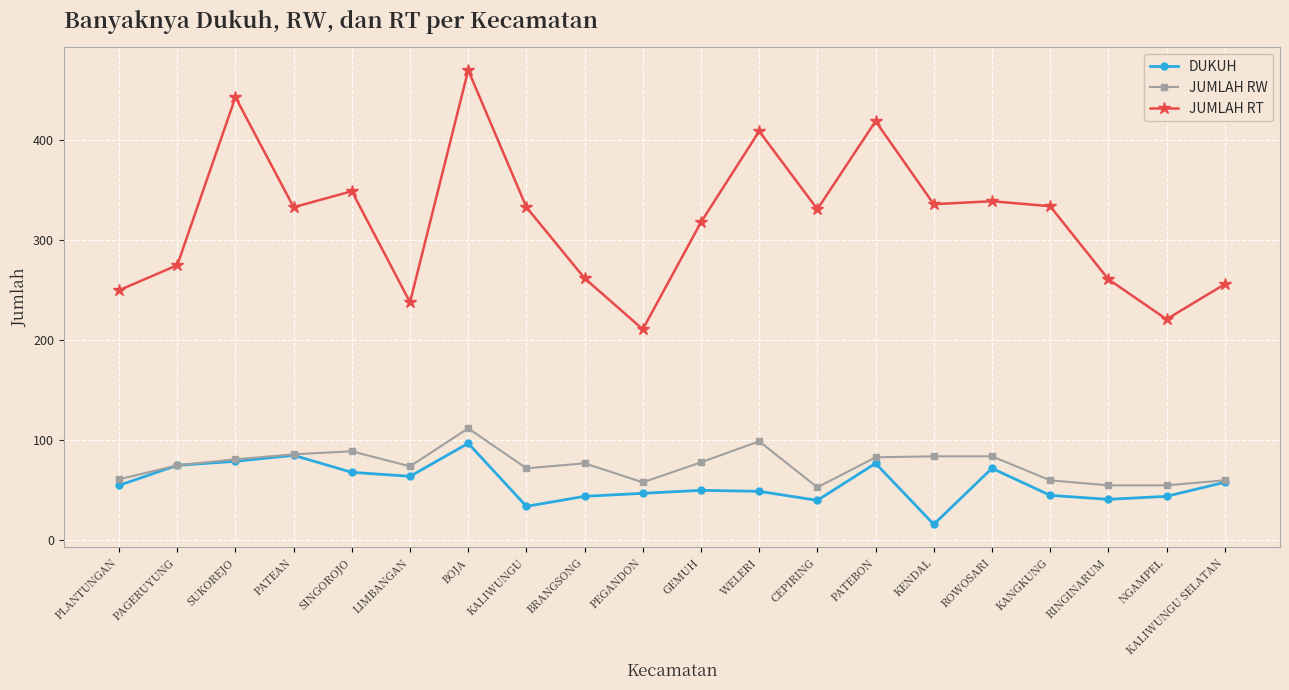

What is the greatest value displayed?

470